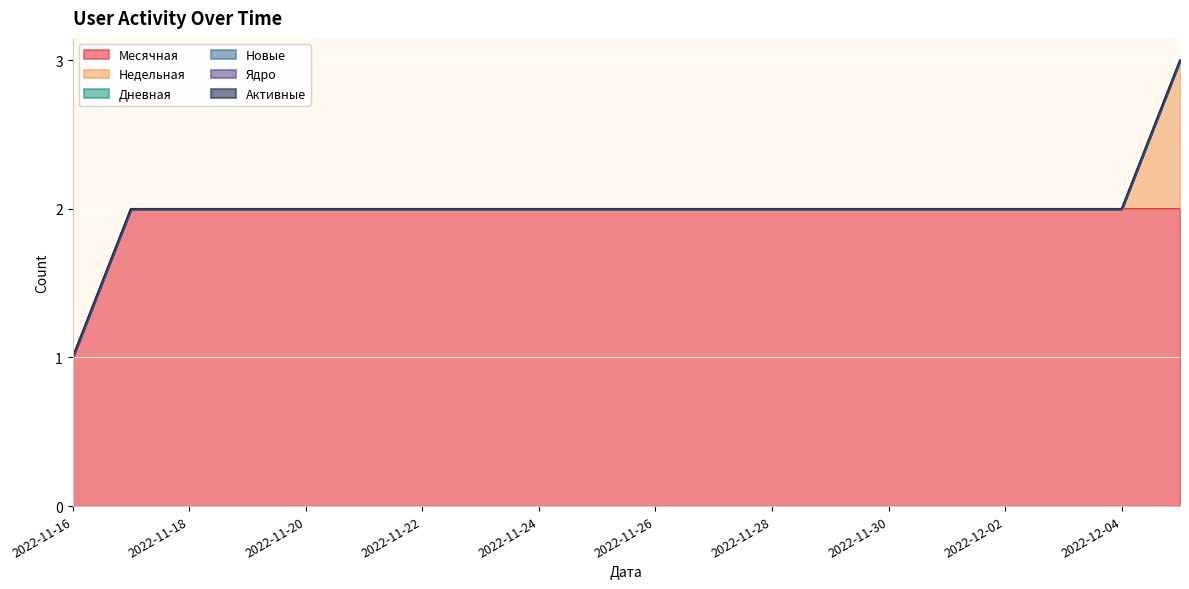

Which series has the largest total across all categories?

Месячная